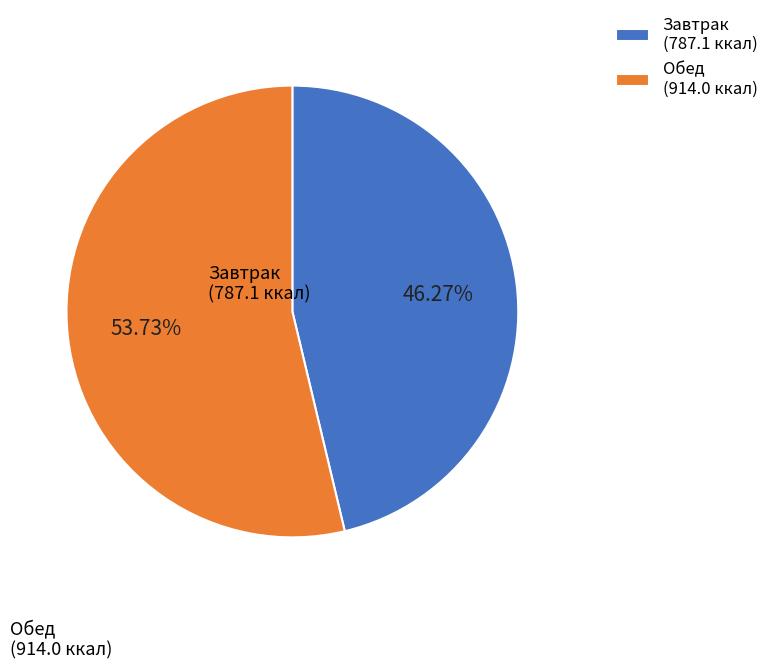

Is there any slice that represents more than half of the pie?

Yes